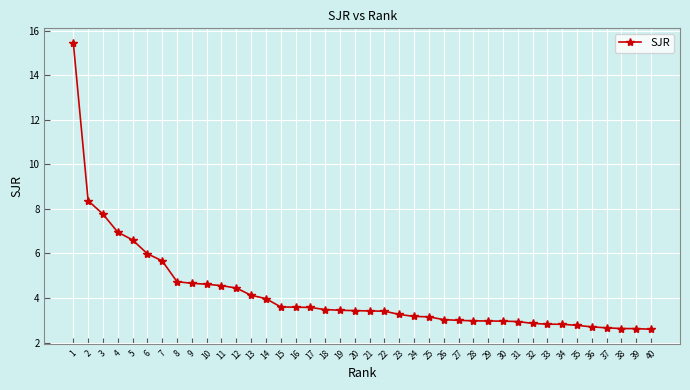

What is the difference between the values at 16 and 19?

0.1